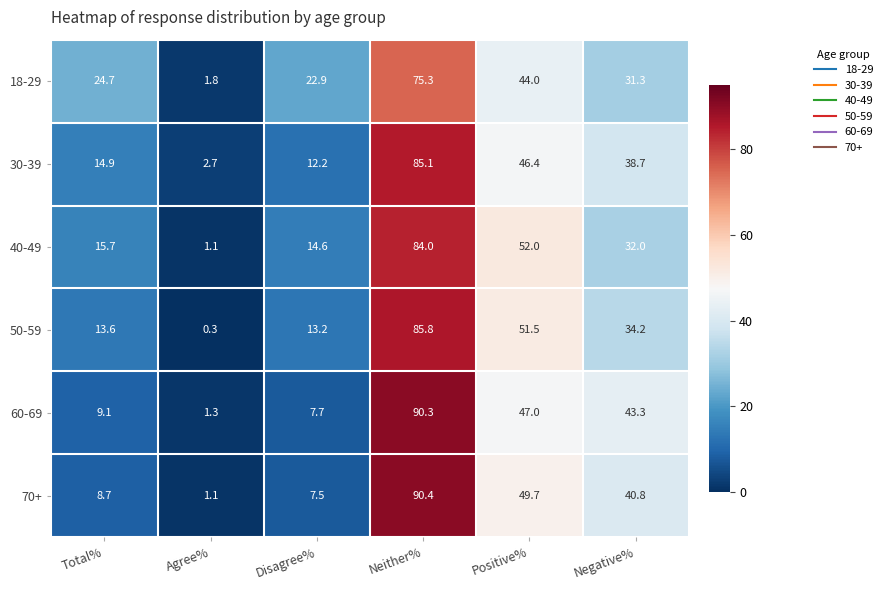

Count the number of categories in the chart.

6